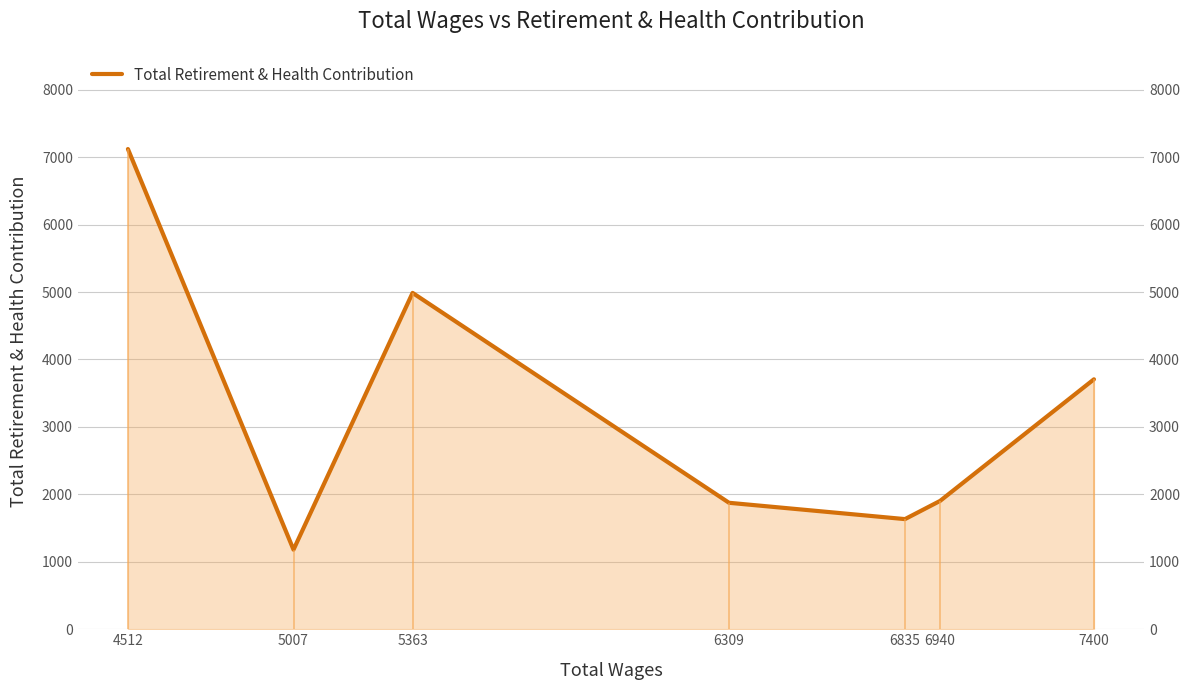

The chart shows a value of 2683 at 6835. True or false?

False